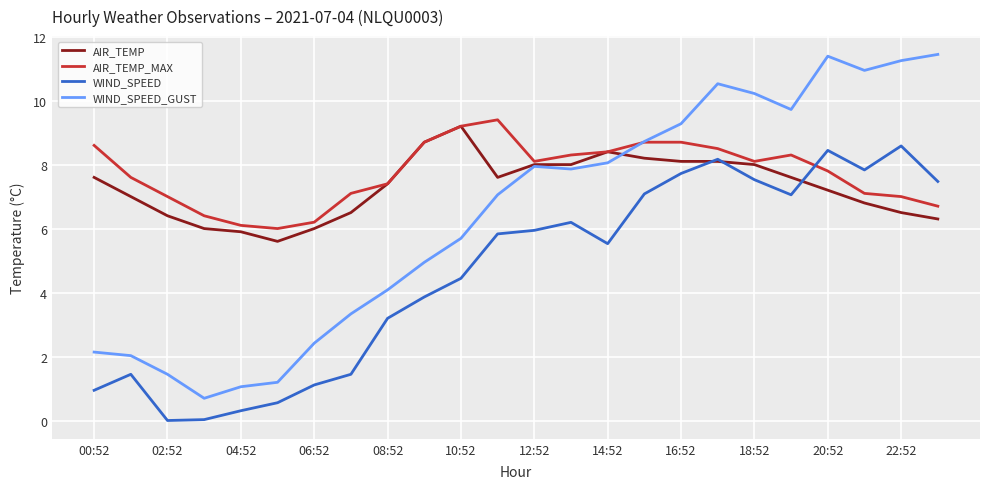

What is the difference between the second highest and second lowest values in the WIND_SPEED_GUST series?

10.3